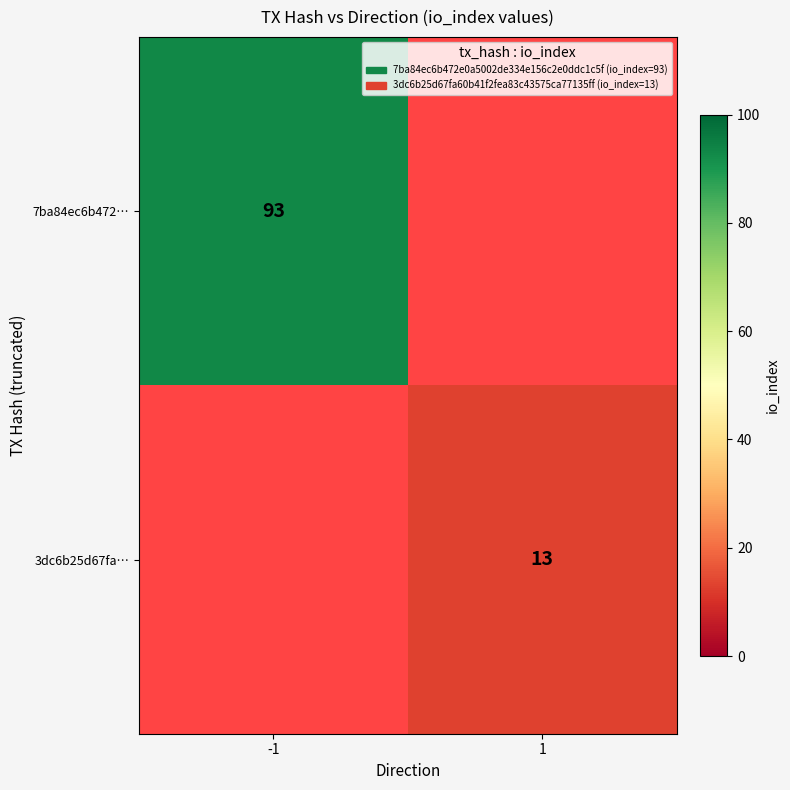

The 7ba84ec6b472… series shows 93 at -1. True or false?

True